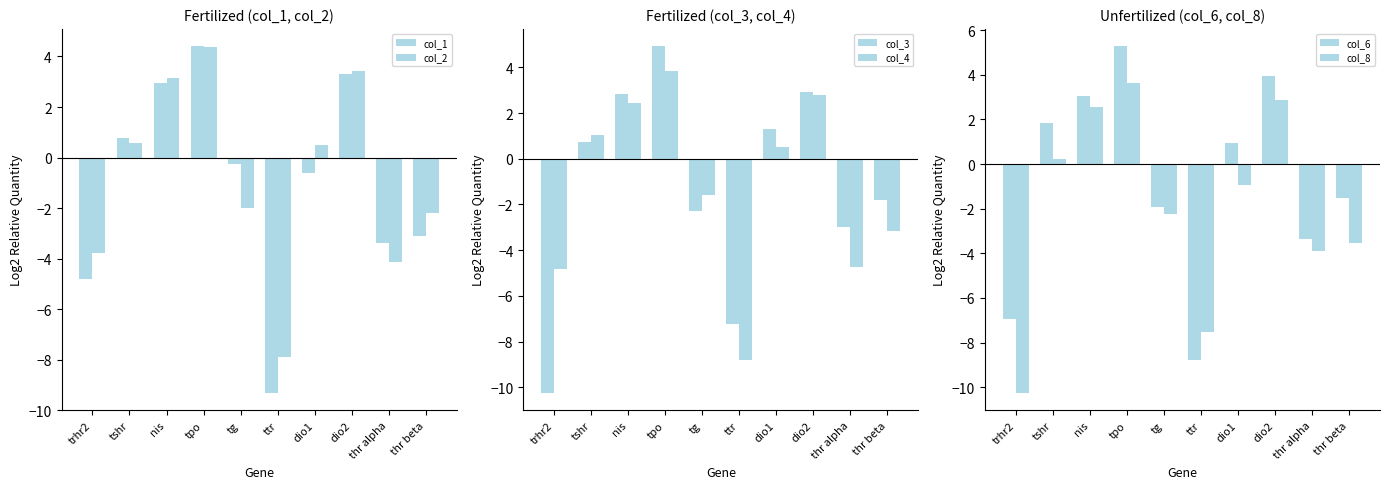

What is the label of the 4th bar from the right?

dio1